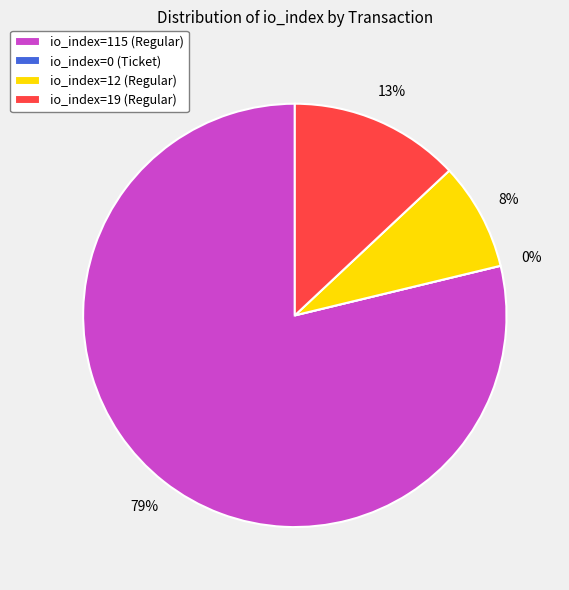

What is the majority slice?

io_index=115 (Regular)